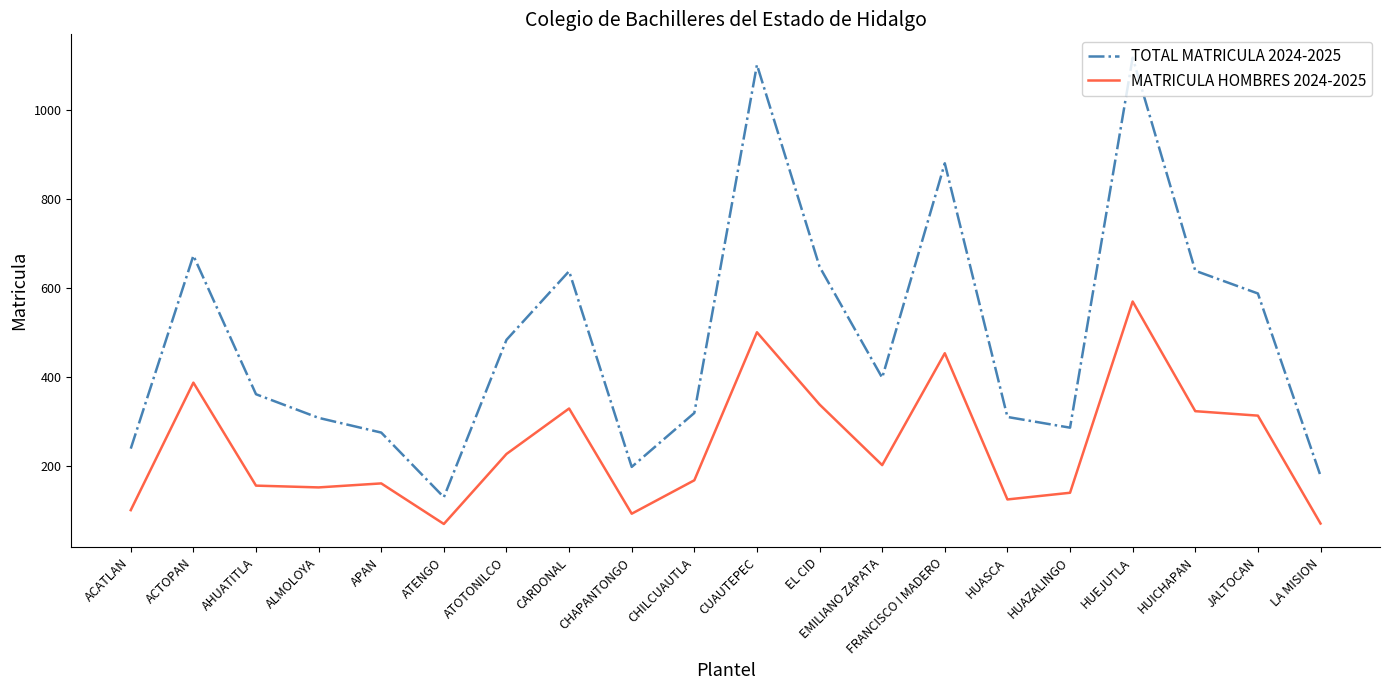

What is the greatest value displayed?

1117